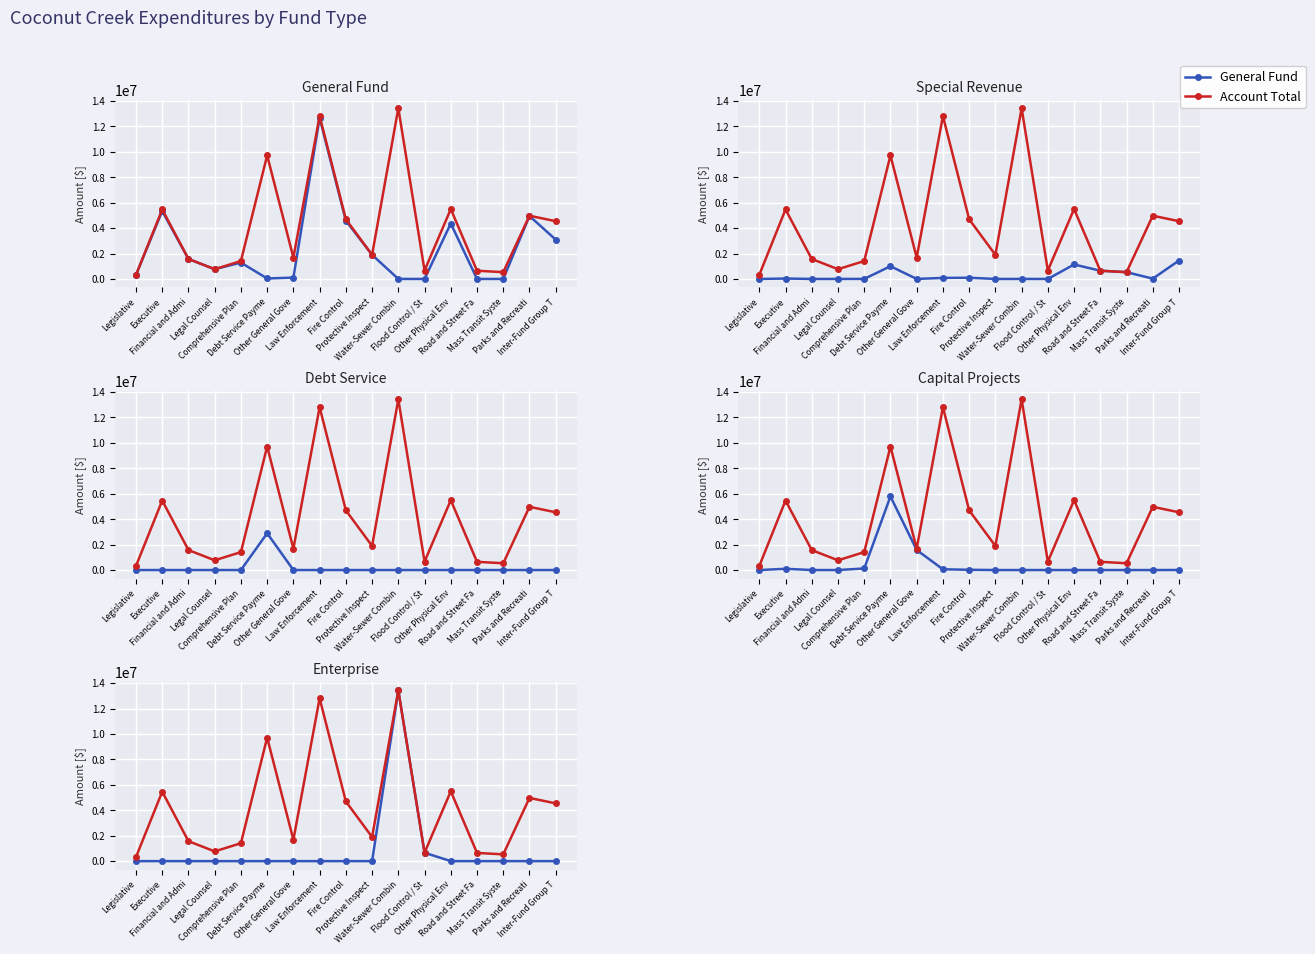

At Financial and Admi, list the series in order from smallest to largest.

Special Revenue, Debt Service, Capital Projects, Enterprise, General Fund, Account Total